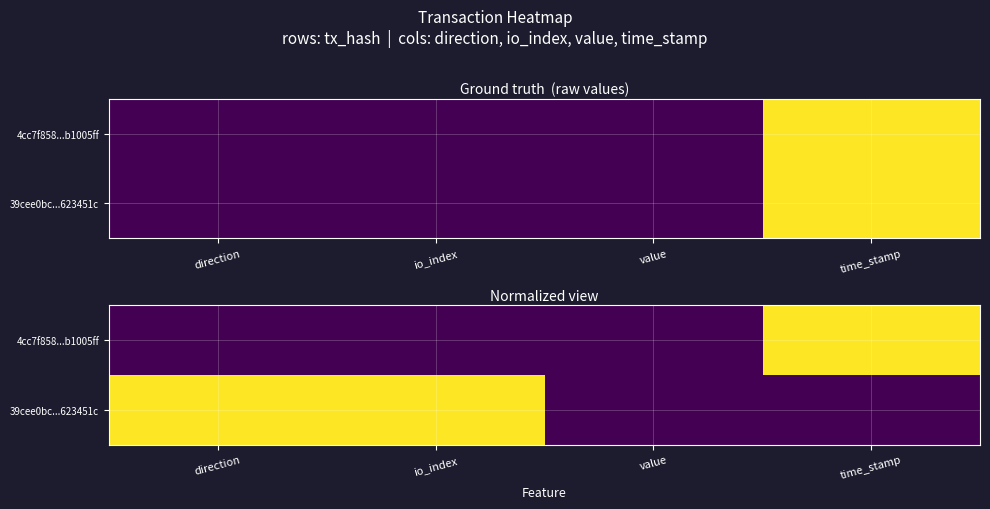

At which category does the chart reach its minimum across all series?

direction